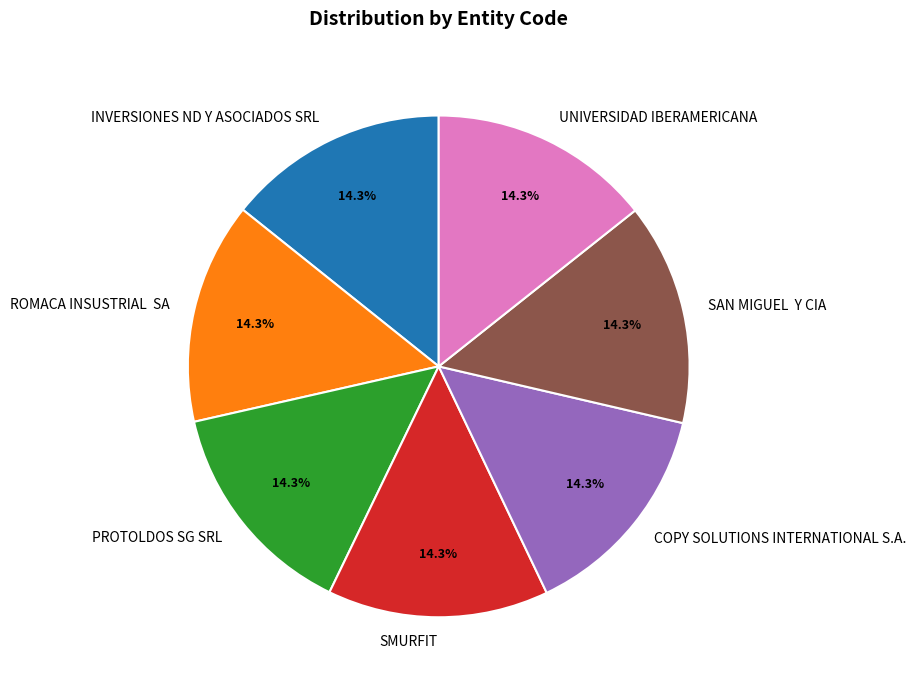

What is the ratio of the value at INVERSIONES ND Y ASOCIADOS SRL to the value at PROTOLDOS SG SRL?

1.0